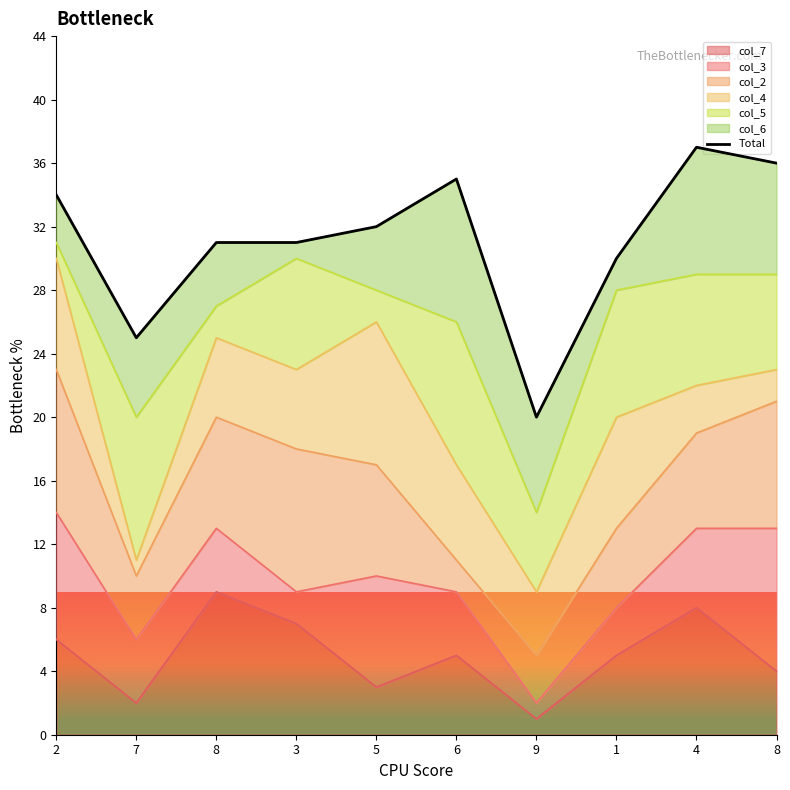

What is the change in value from 3 to 4?

+6